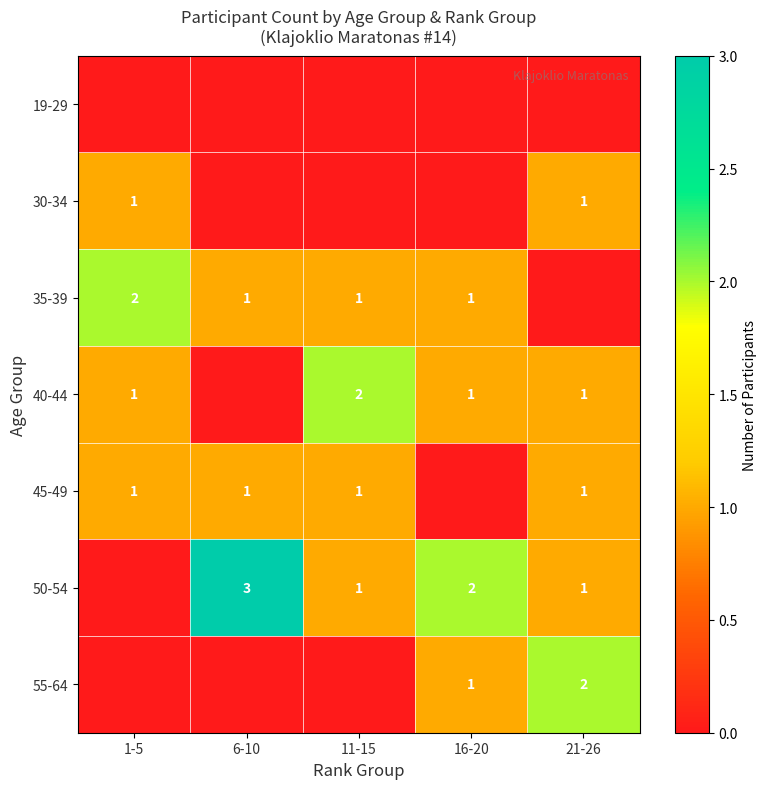

The value of 30-34 at 1-5 is 2. True or false?

False